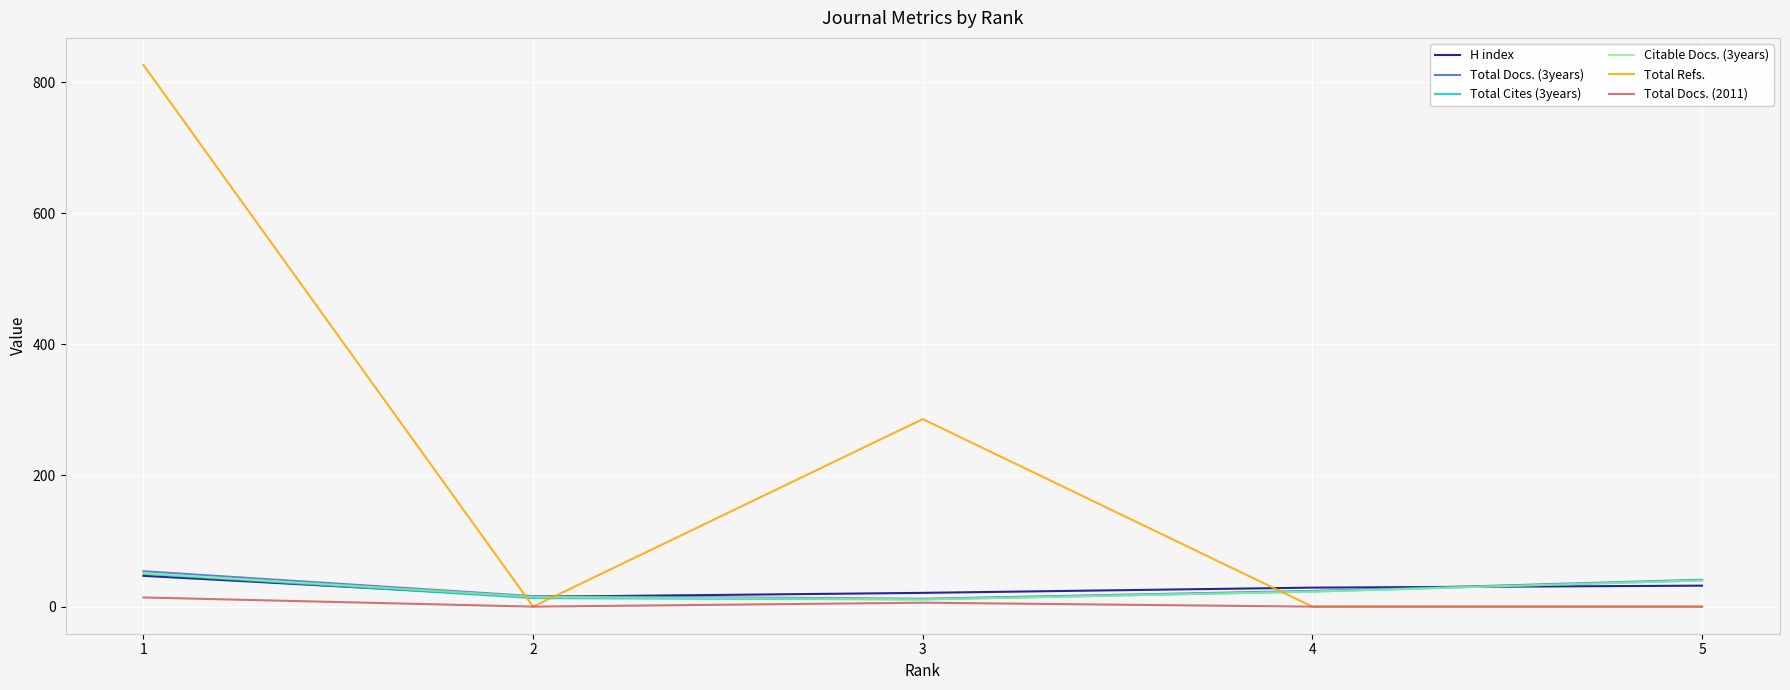

True or false: Total Cites (3years) and Total Refs. cross at least once.

True